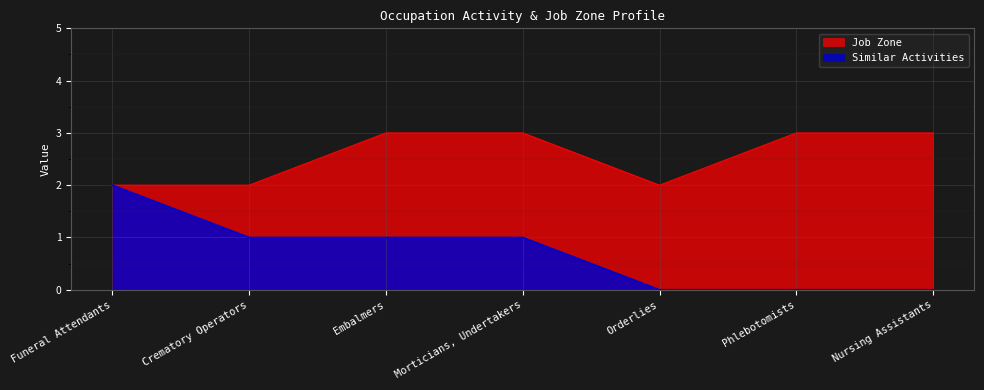

Which category has the highest value in the Job Zone series?

Embalmers